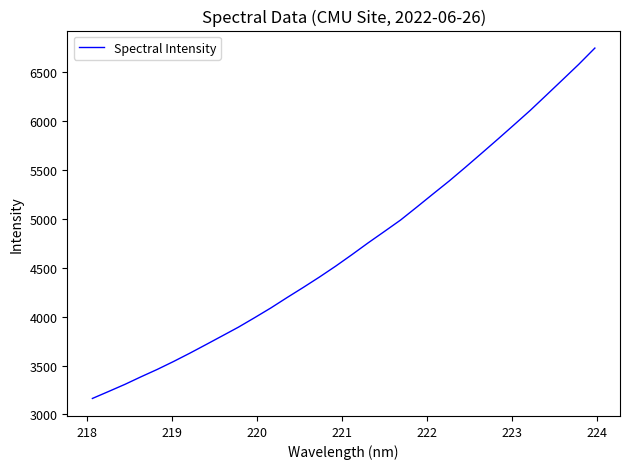

What is the difference between the maximum and minimum values?

3578.8